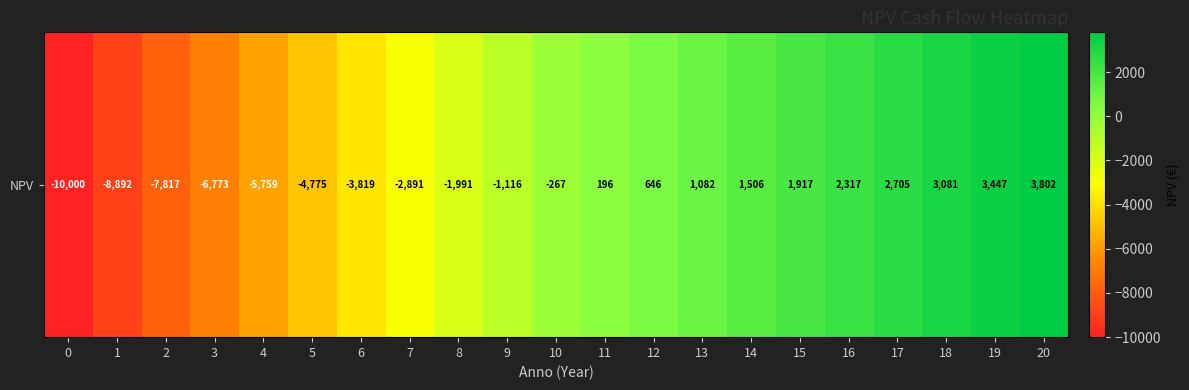

Rank the categories by value from highest to lowest.

20, 19, 18, 17, 16, 15, 14, 13, 12, 11, 10, 9, 8, 7, 6, 5, 4, 3, 2, 1, 0